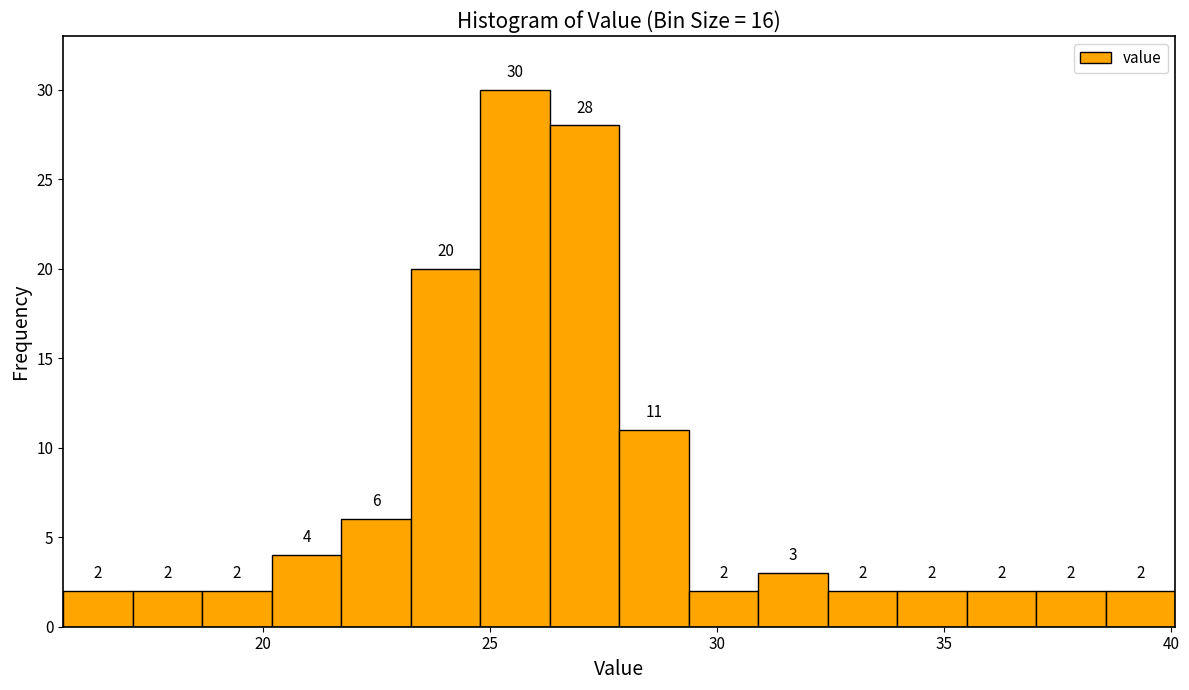

Read against the x-axis, roughly where is the centre of the tallest bar?

25.5